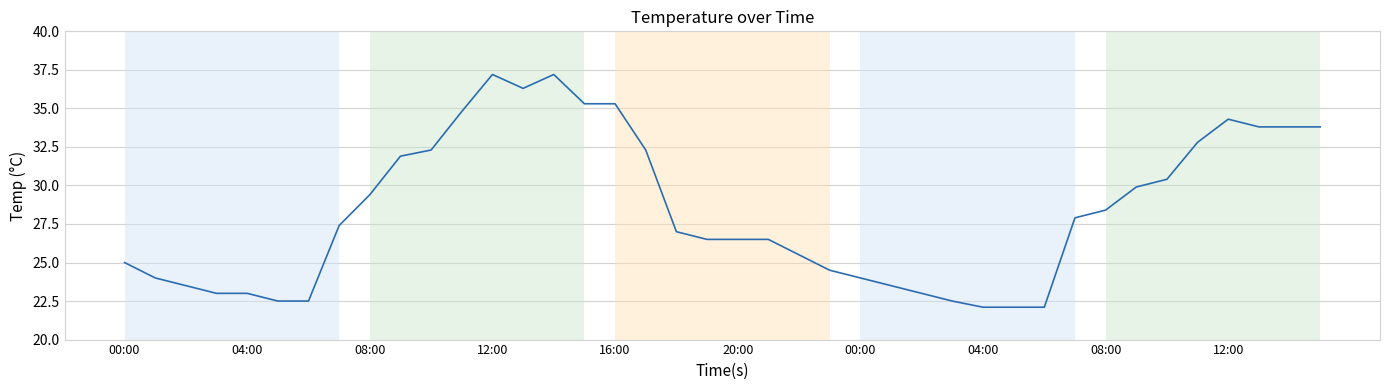

What is the maximum value shown in the chart?

37.2